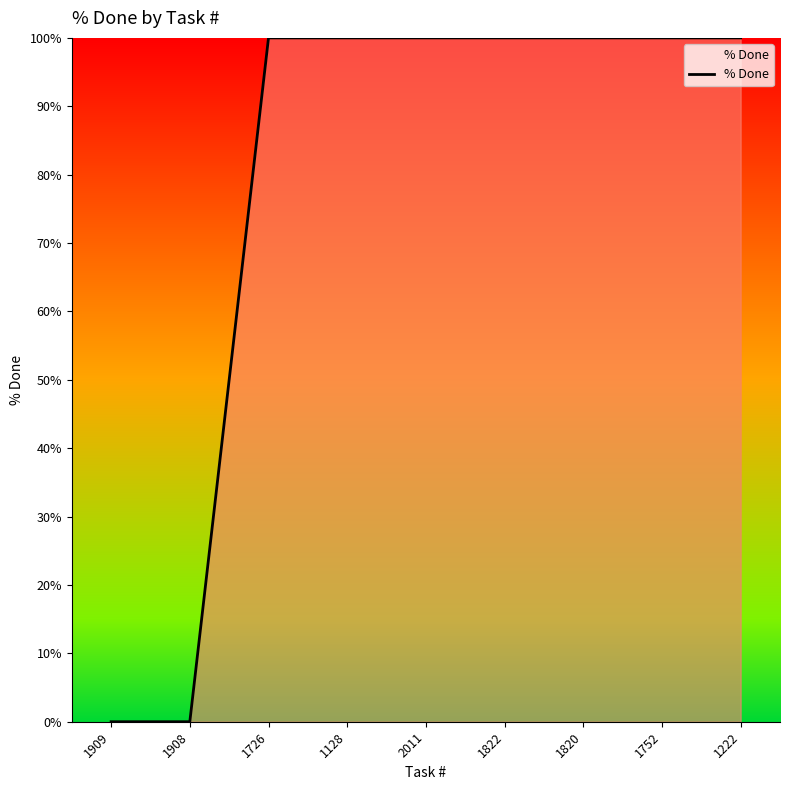

Approximately how many times larger is the value at 1128 compared to 1822?

1.0